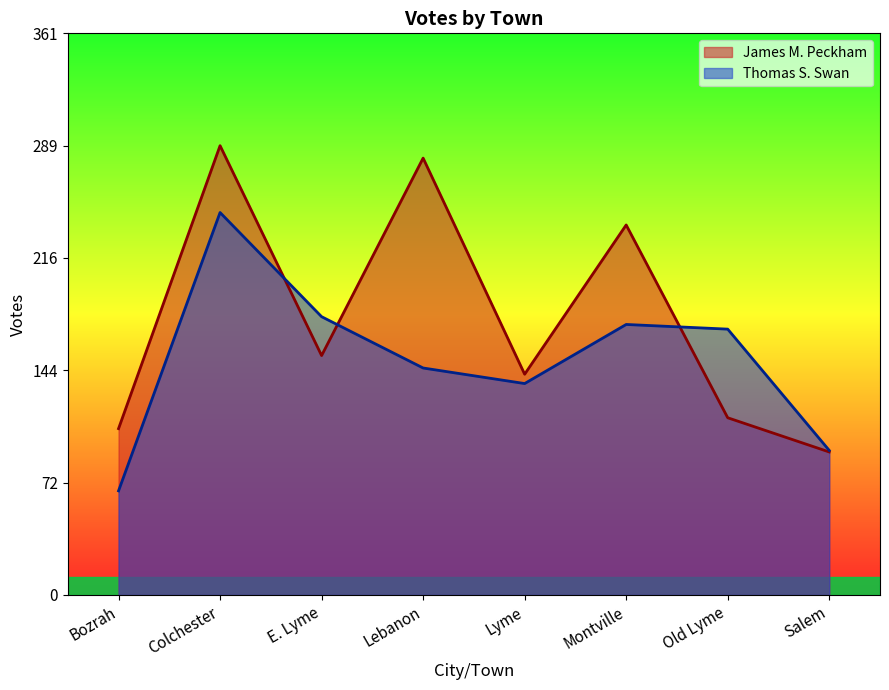

Reading right to left, extract all data points from this chart.

James M. Peckham: Salem=92	Old Lyme=114	Montville=238	Lyme=142	Lebanon=281	E. Lyme=154	Colchester=289	Bozrah=107
Thomas S. Swan: Salem=93	Old Lyme=171	Montville=174	Lyme=136	Lebanon=146	E. Lyme=179	Colchester=246	Bozrah=67